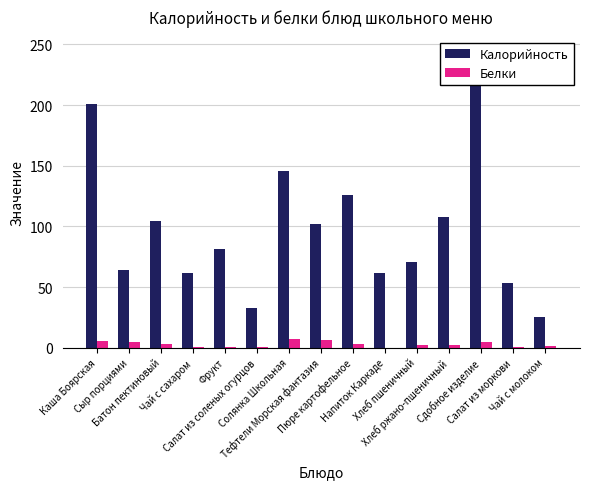

Which series has the largest range (max minus min)?

Калорийность